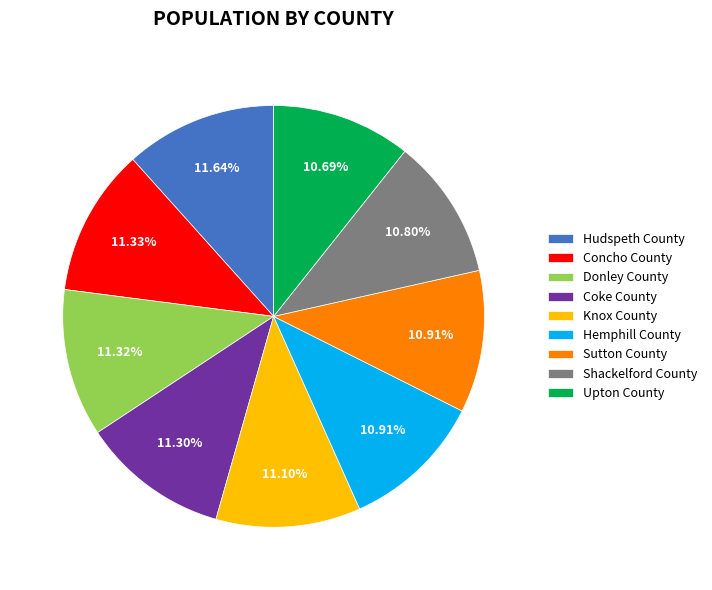

To the nearest percent, what is the combined percentage of Hemphill County and Sutton County?

22%